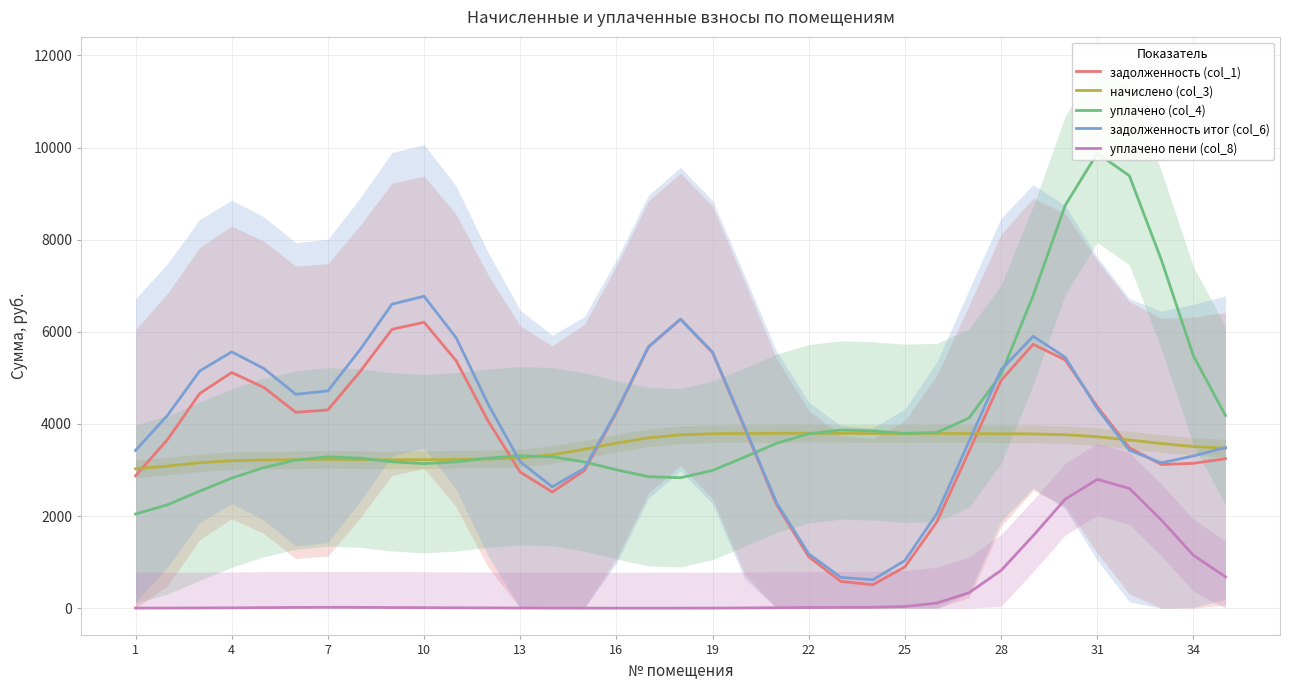

True or false: задолженность итог (col_6) and уплачено пени (col_8) cross at least once.

False